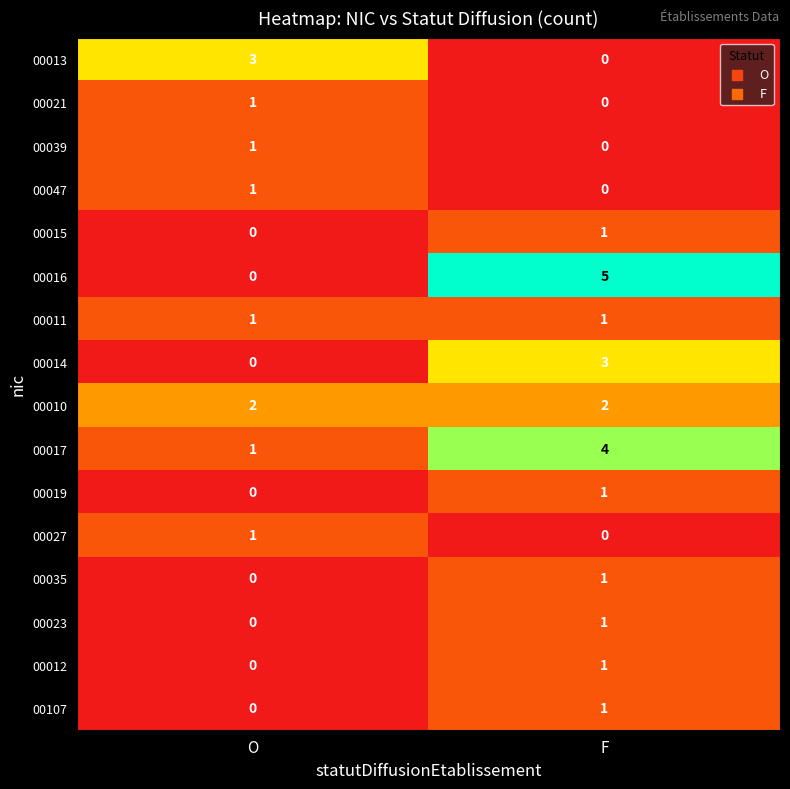

Is it true that 00023 equals 1 at F?

True